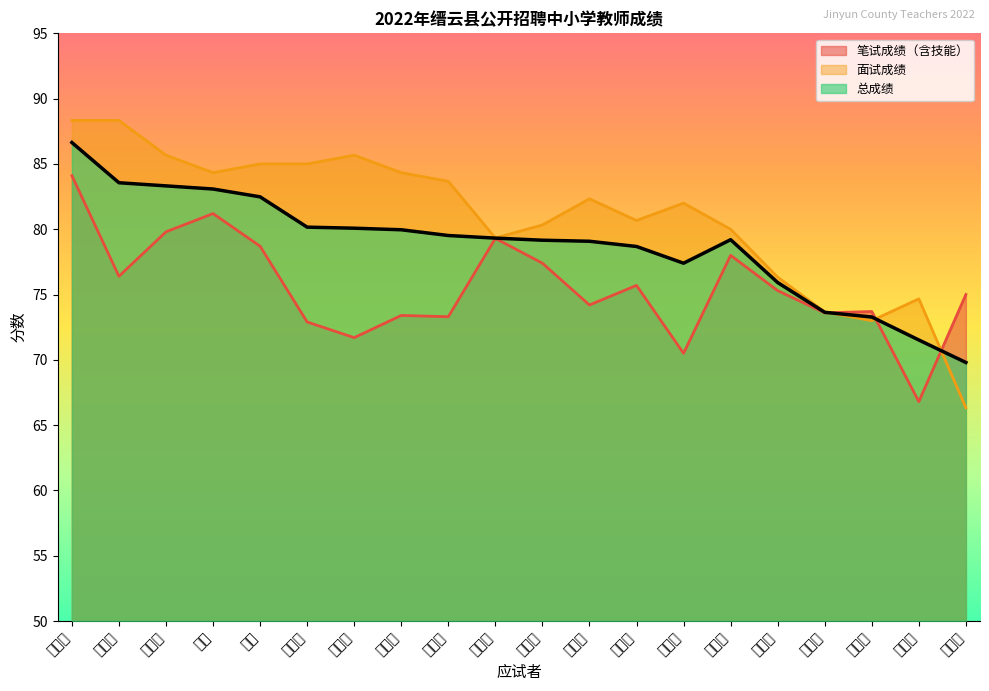

Rank the series by their maximum value, from lowest to highest.

笔试成绩（含技能）, 总成绩, 面试成绩